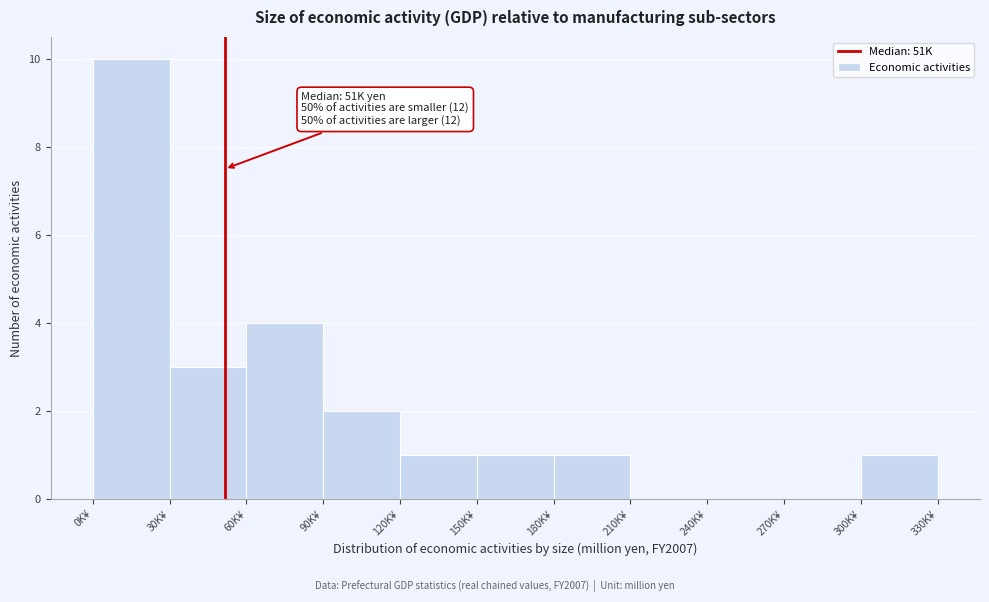

Reading left to right, what are all the values shown in this chart?

0K¥=10	30K¥=3	60K¥=4	90K¥=2	120K¥=1	150K¥=1	180K¥=1	210K¥=0	240K¥=0	270K¥=0	300K¥=1